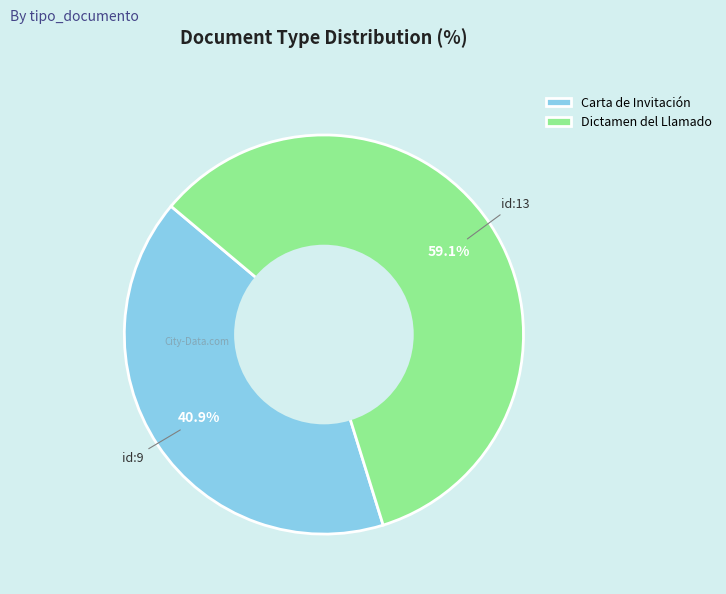

To the nearest percent, what is the difference between the Dictamen del Llamado and Carta de Invitación slice percentages?

18%